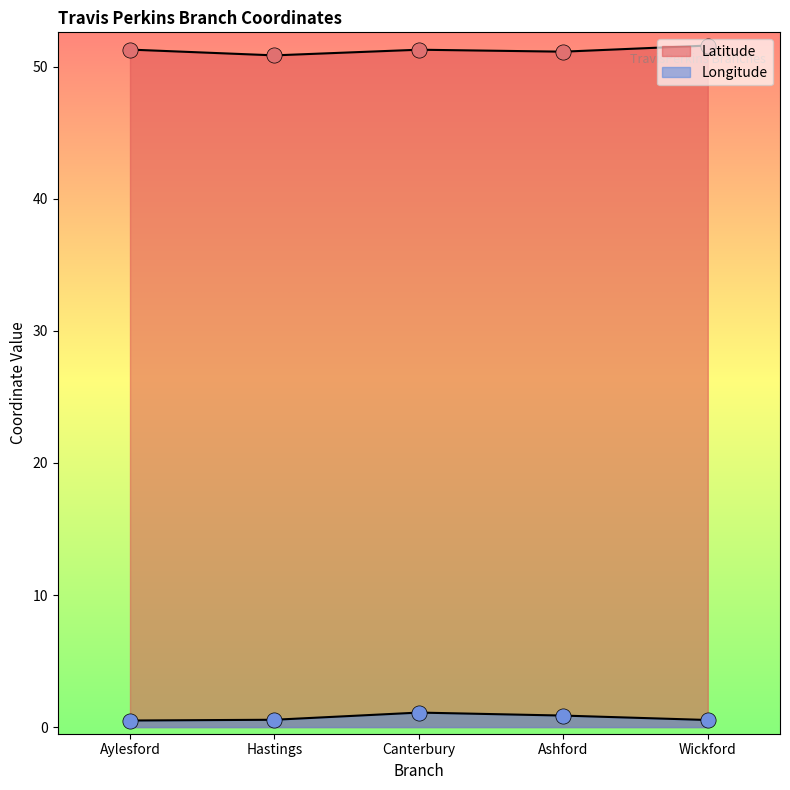

Which series reaches the minimum Y coordinate?

Longitude